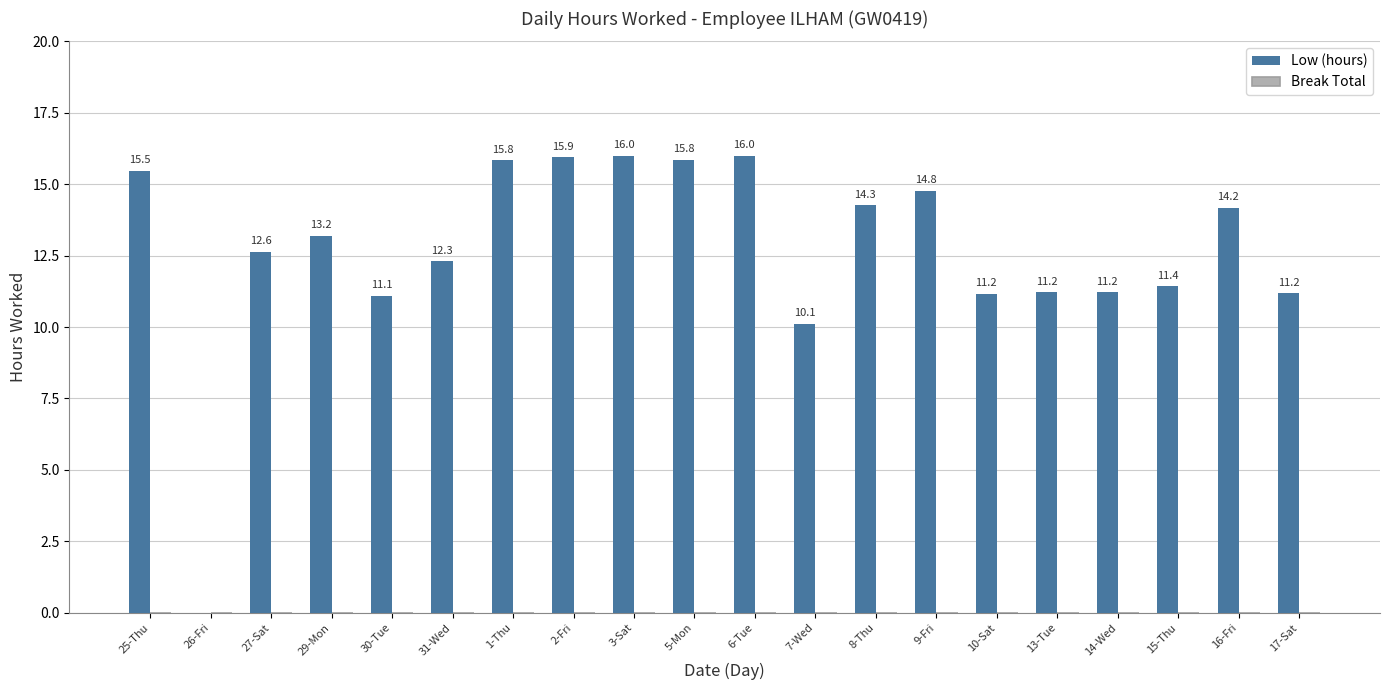

Where is the data nearest to the value 7?

7-Wed